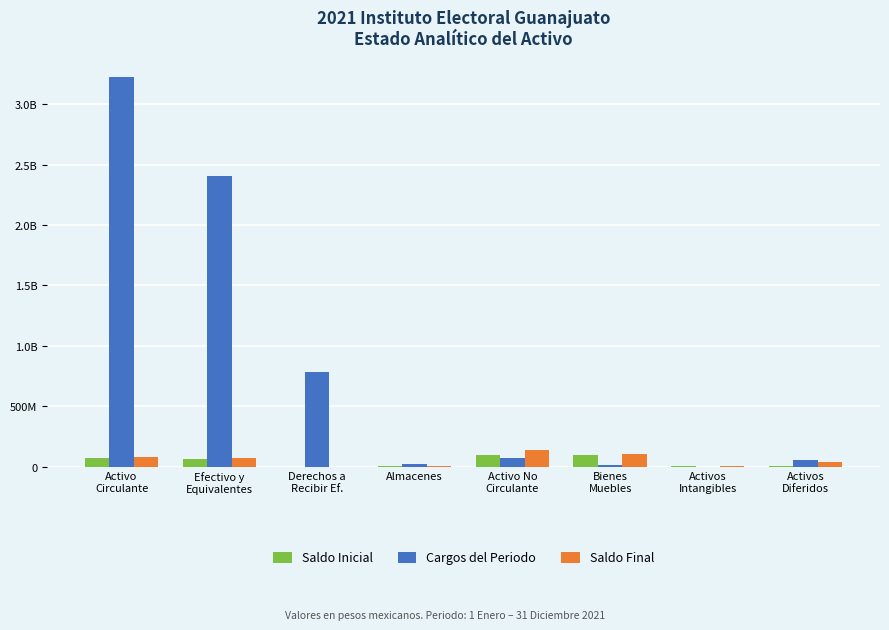

What is the total value across all series at Efectivo y
Equivalentes?

2539605597.5